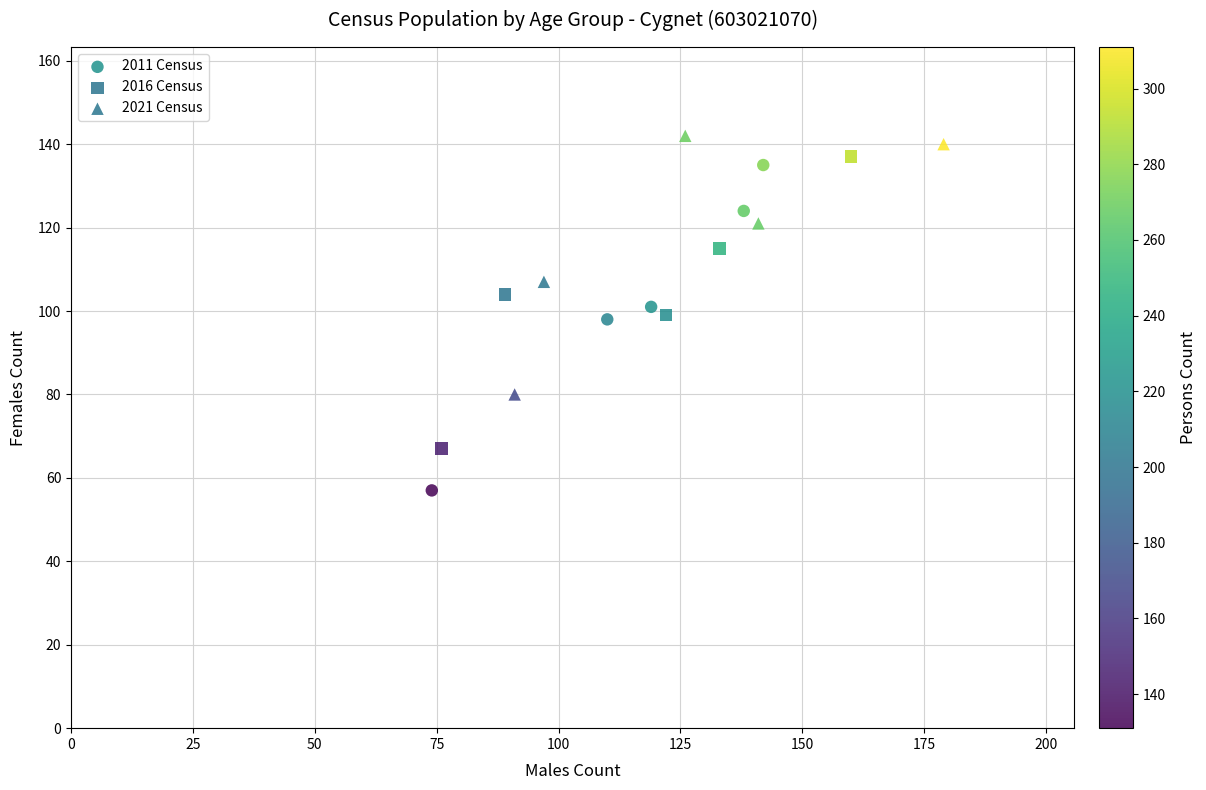

Which series has the largest Y range (max minus min)?

2011 Census